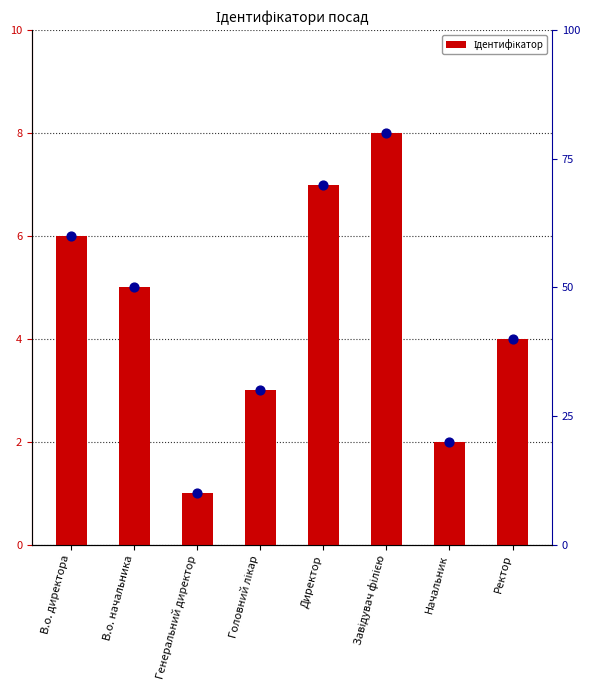

Approximately how many times larger is the value at Начальник compared to В.о. директора?

0.3